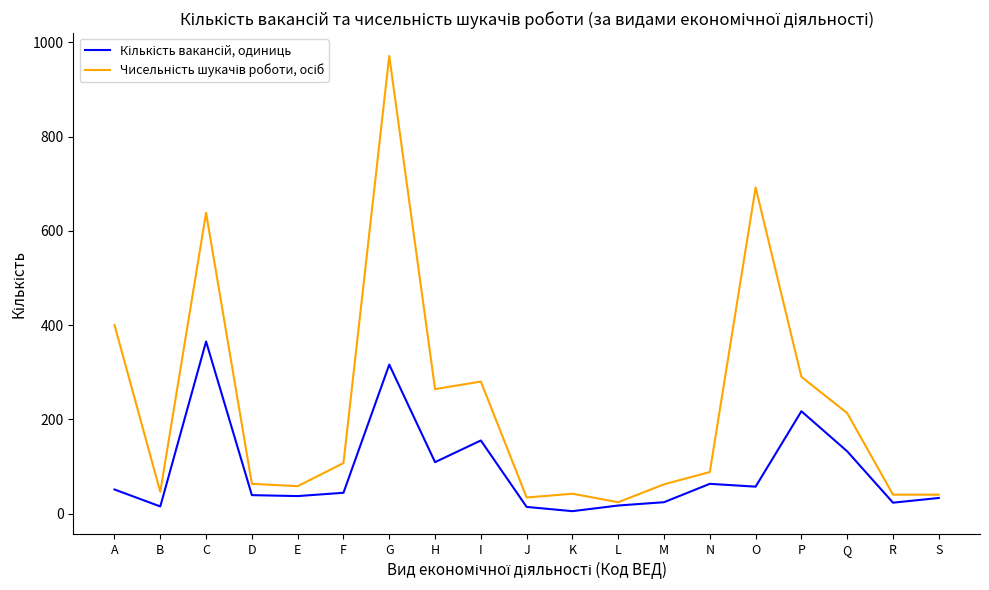

At which category is the sum across all series the highest?

G